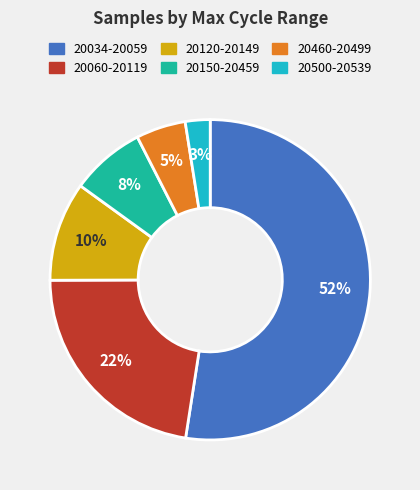

To the nearest percent, what is the average slice percentage?

17%